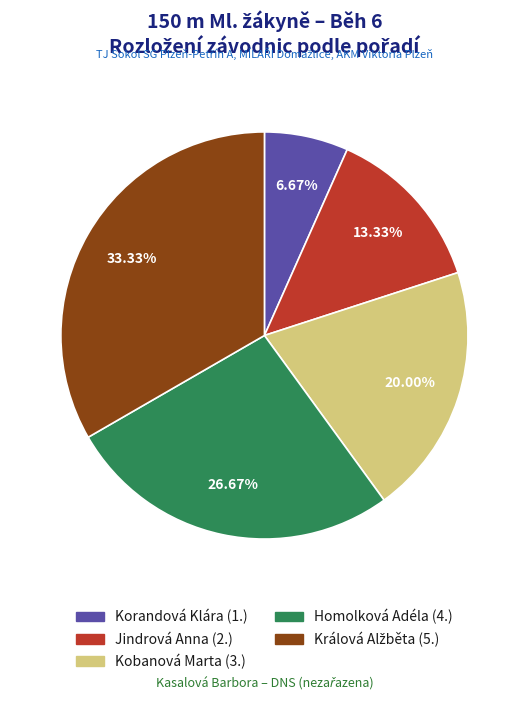

How many slices are in this pie chart?

5